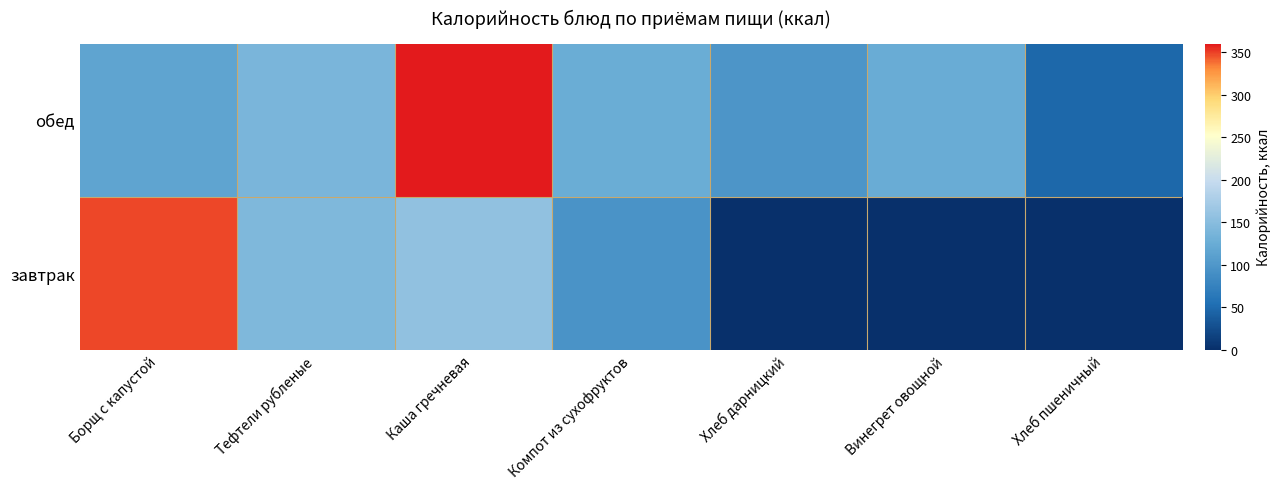

Count the number of categories in the chart.

7